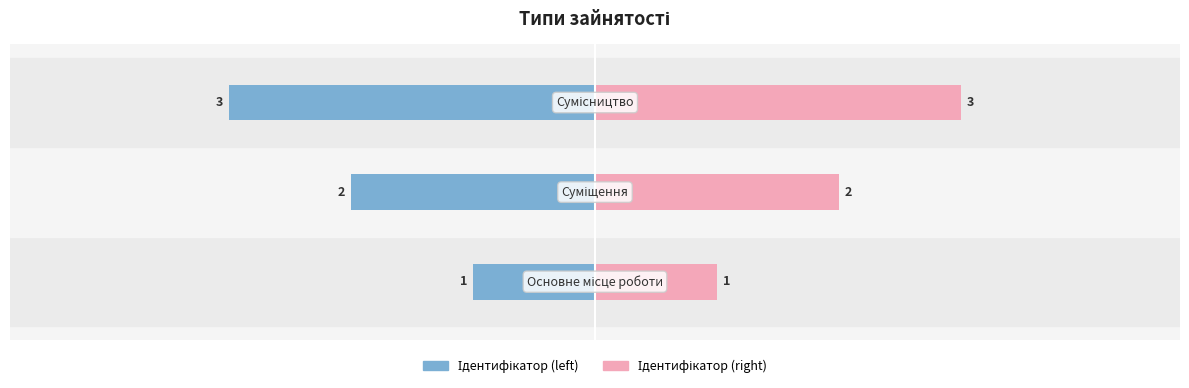

How many bars are there in each group?

2